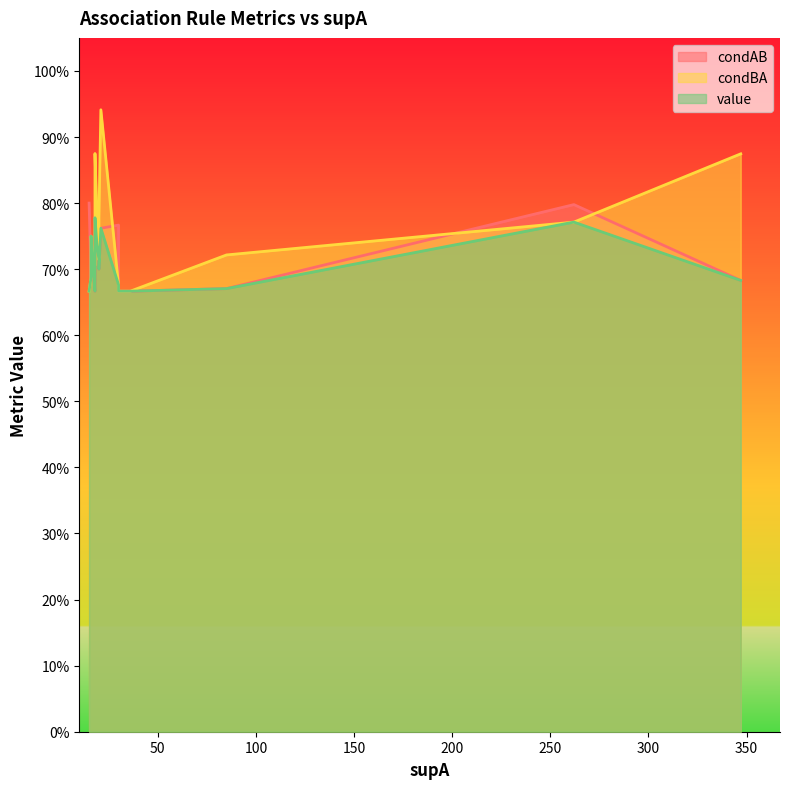

Is the value of value at 36 greater than the value of condBA at 16?

No